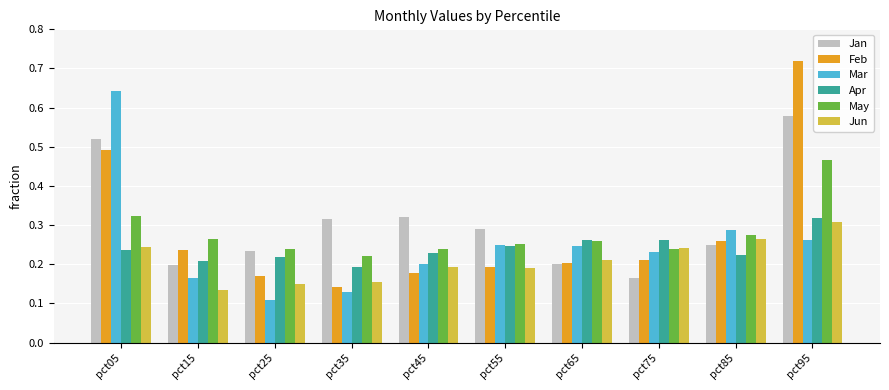

List the series in order of their peak value, lowest first.

Jun, Apr, May, Jan, Mar, Feb